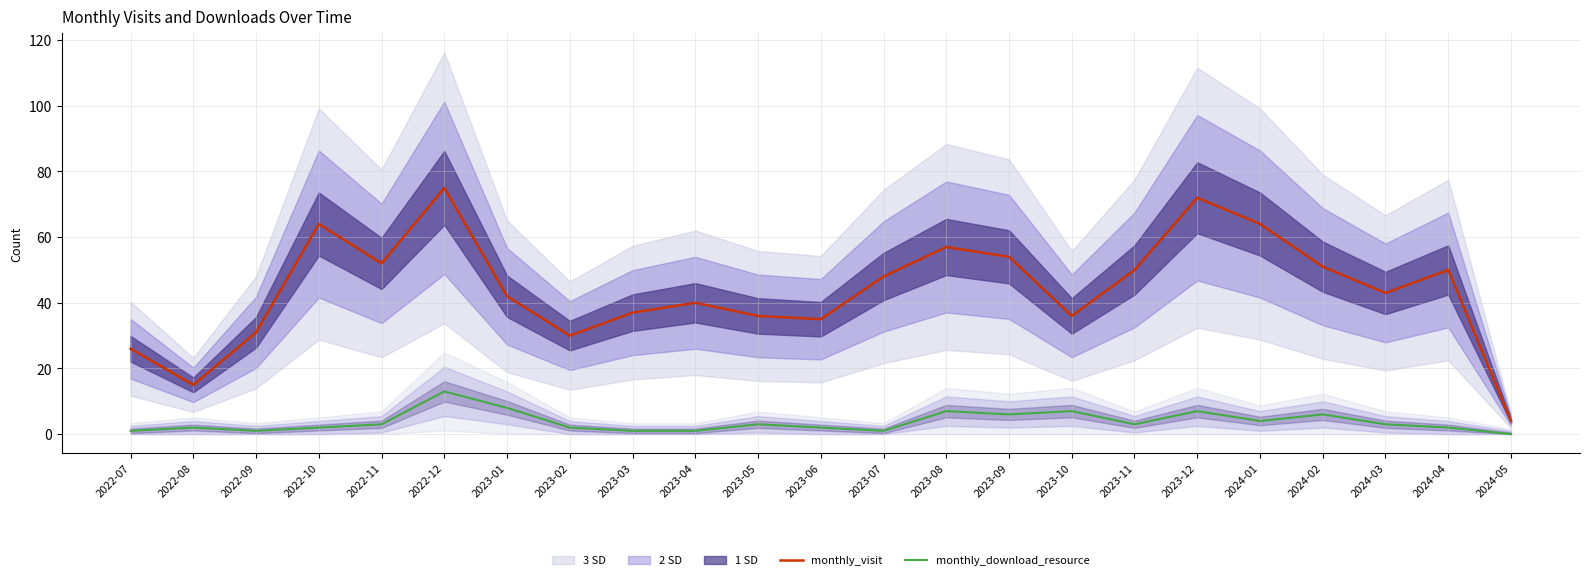

What position from the right is 2023-11?

7